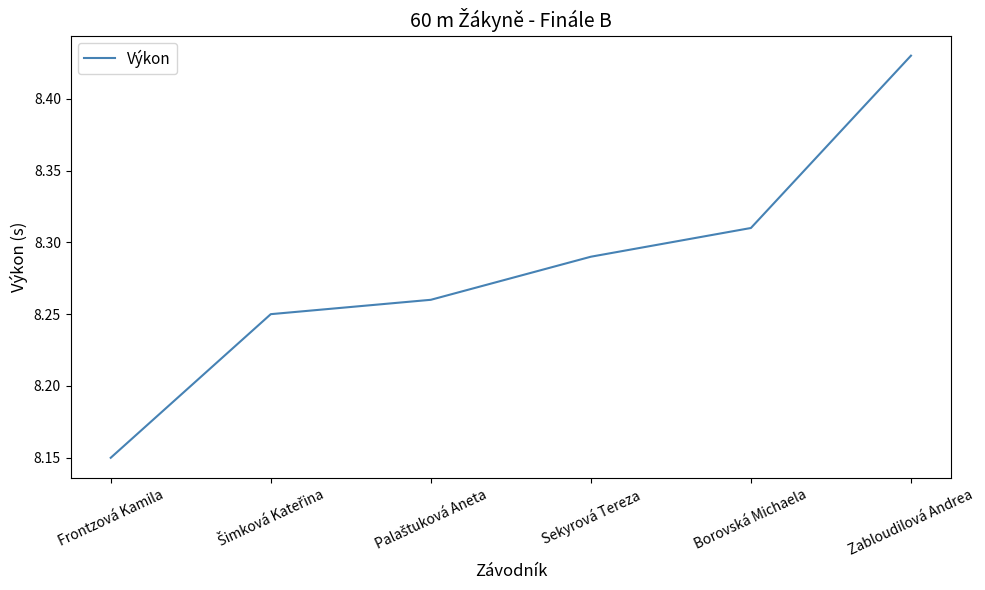

What is the change in value from Frontzová Kamila to Sekyrová Tereza?

+0.1